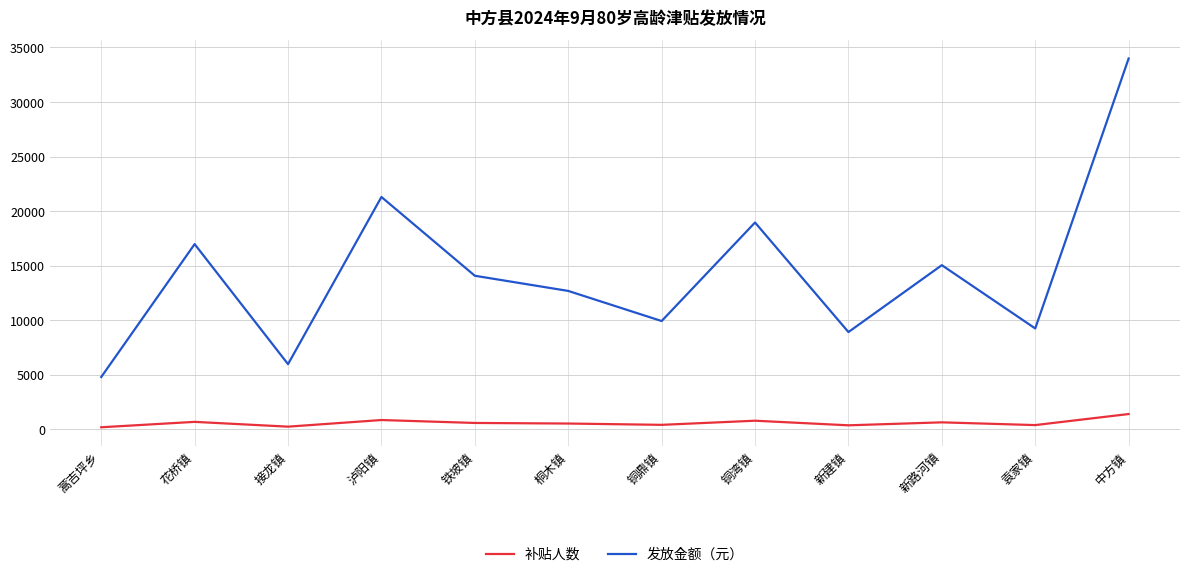

At which label does 发放金额（元） first exceed 14080?

花桥镇